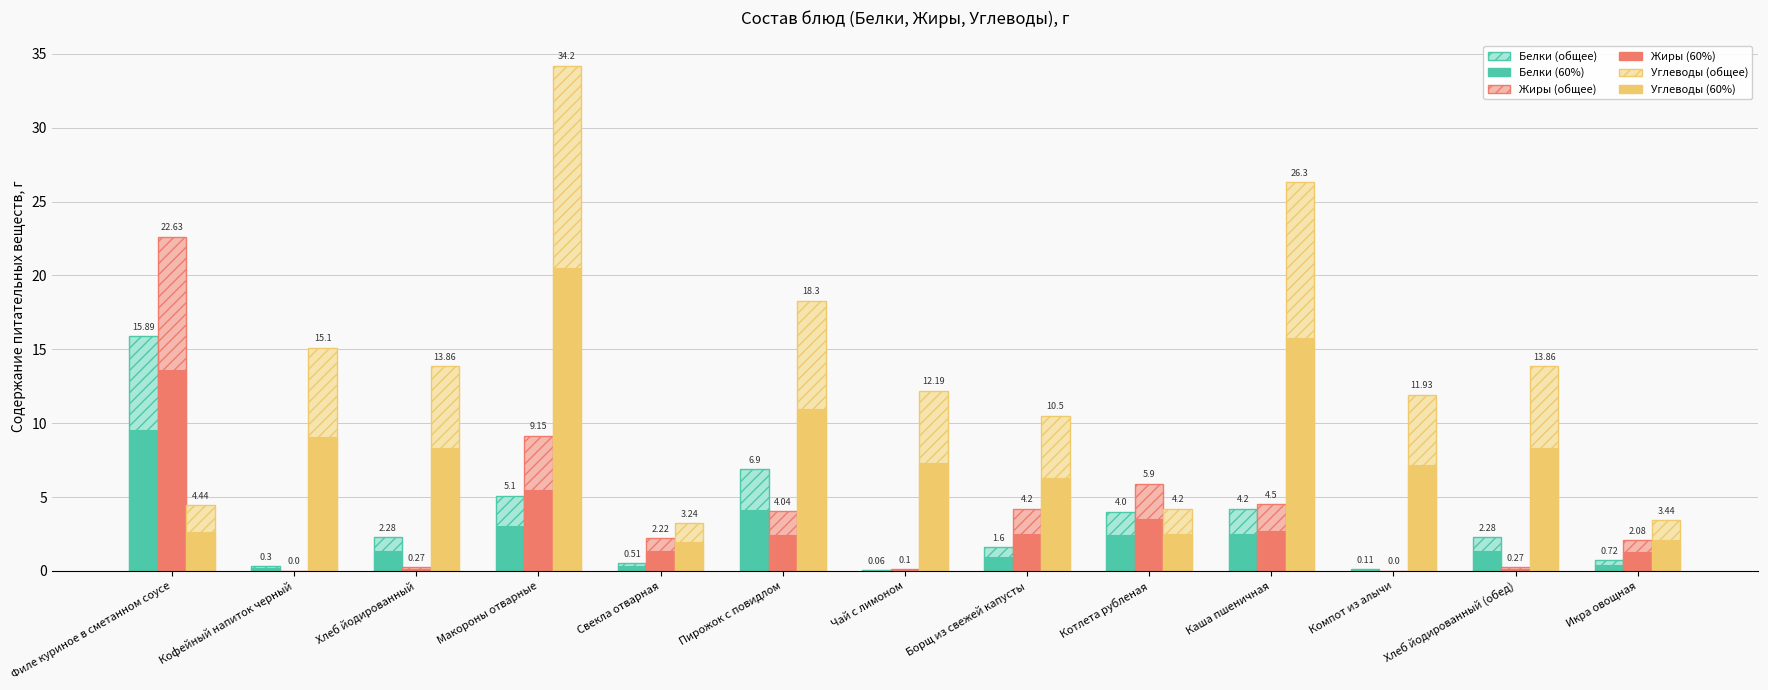

How many data points does each series have?

13